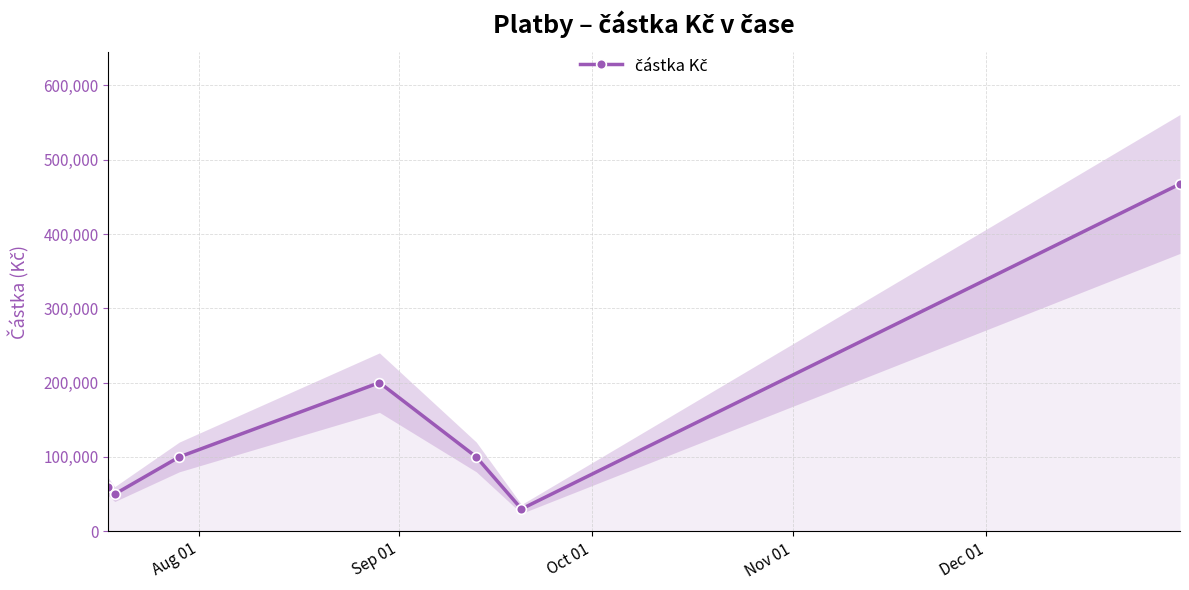

Count the number of categories in the chart.

7